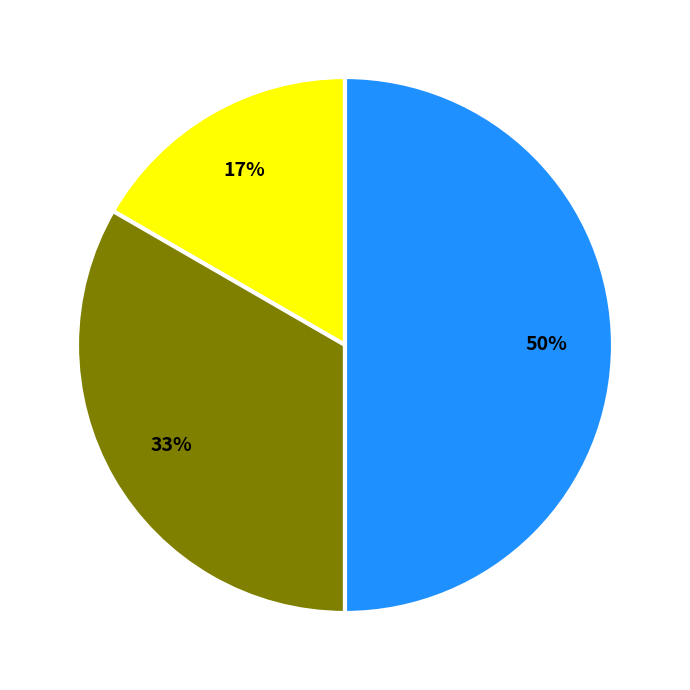

How many slices are in this pie chart?

3